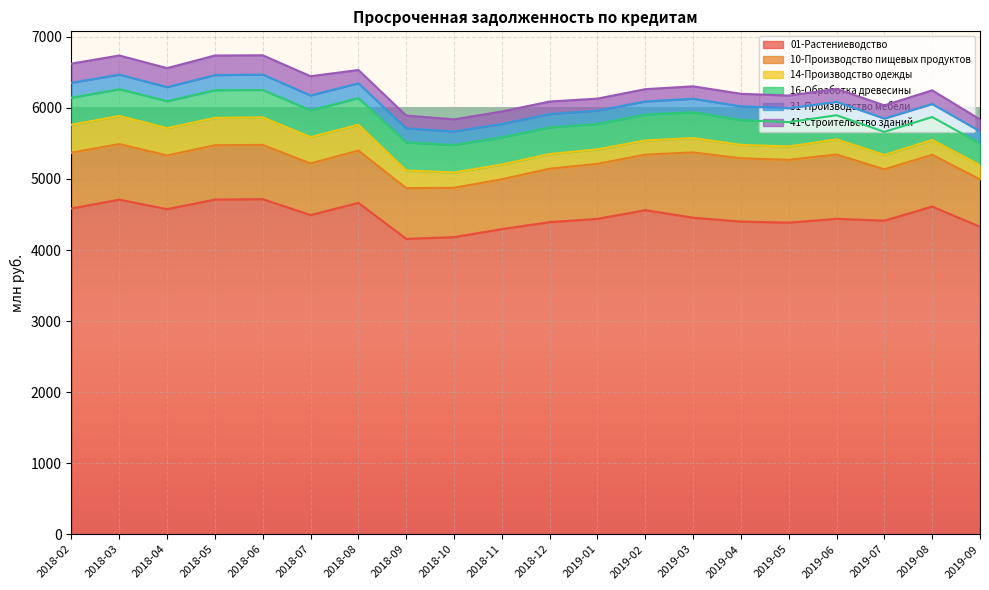

At 2019-05, list the series in order from largest to smallest.

01-Растениеводство, 10-Производство пищевых продуктов, 16-Обработка древесины, 31-Производство мебели, 14-Производство одежды, 41-Строительство зданий